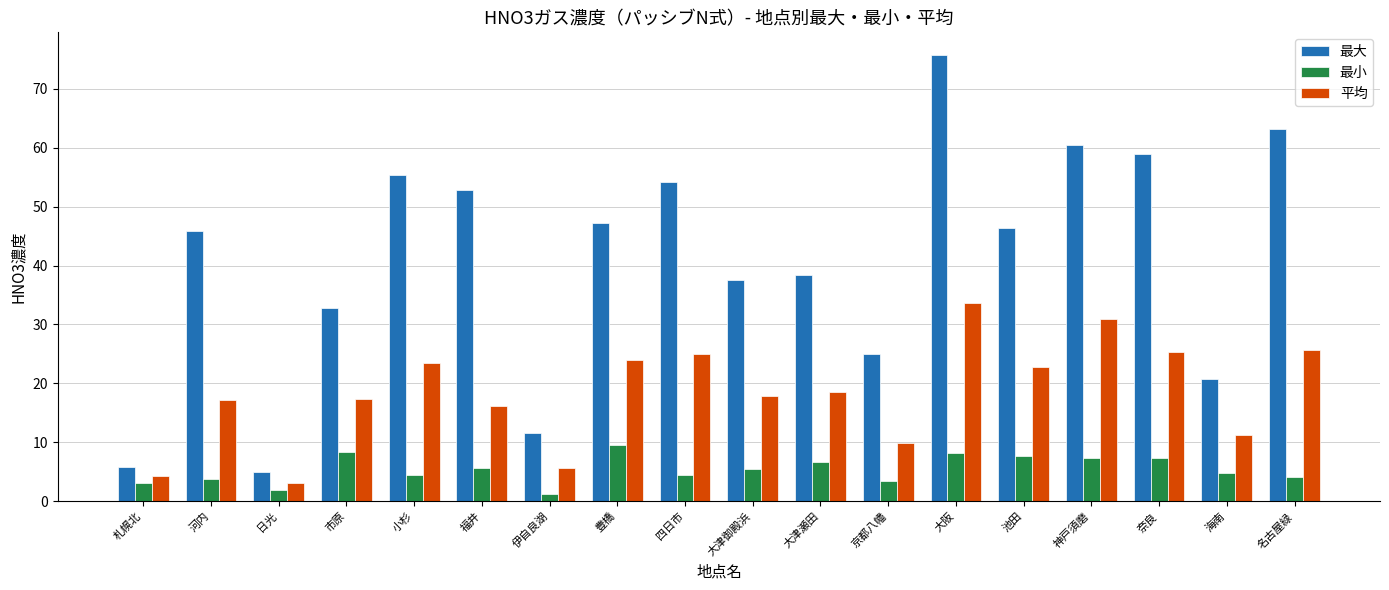

Which category has the highest value across all series?

大阪